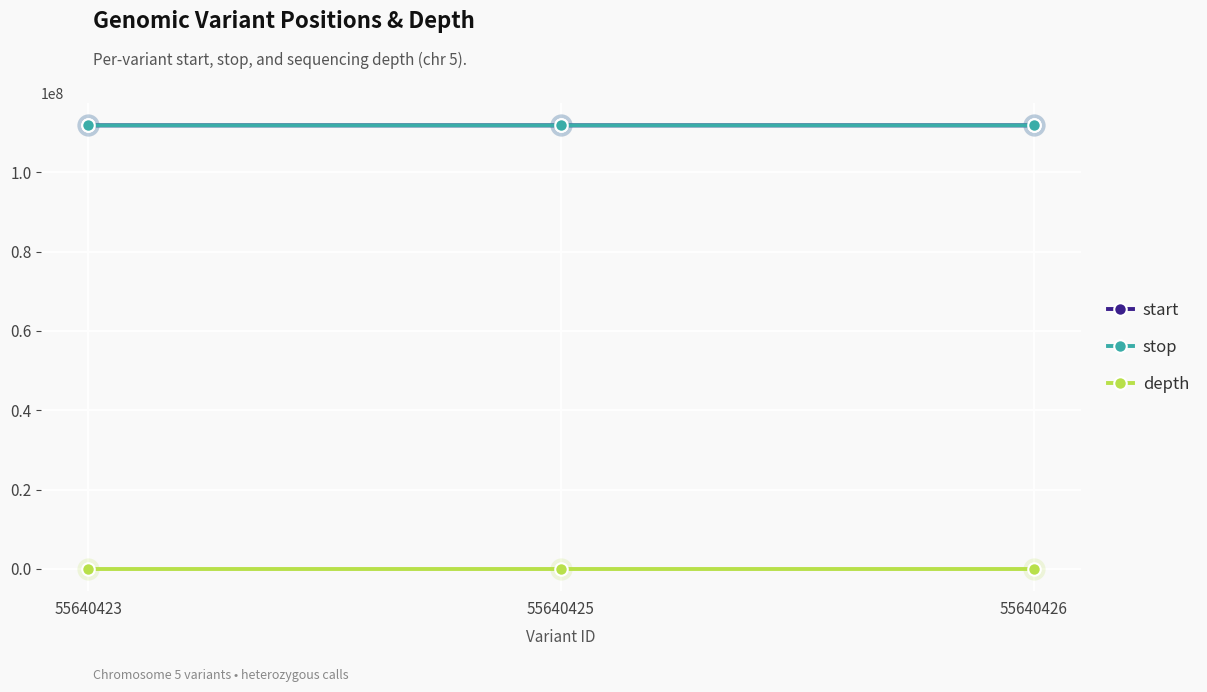

Does the chart display data point markers on the line(s)?

Yes